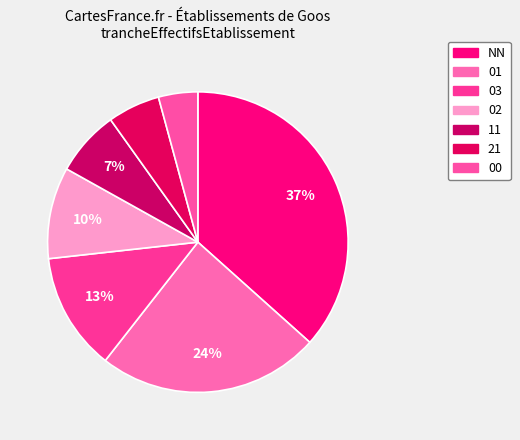

What is the change in value from 02 to 21?

-6